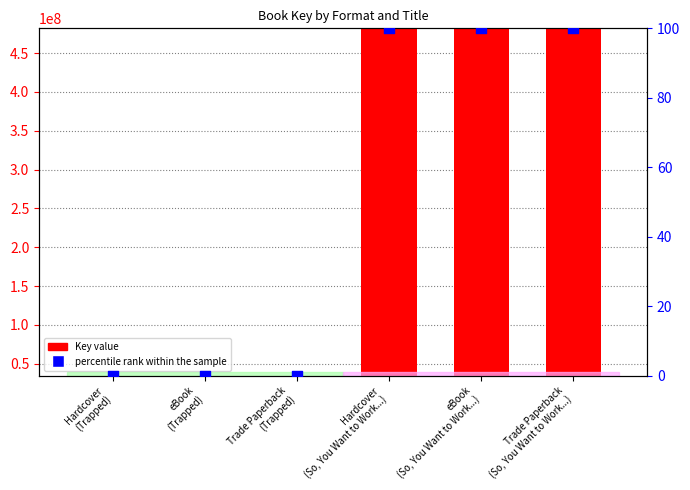

Is the value of percentile rank within the sample at eBook
(So, You Want to Work...) greater than the value of Key (value) at Hardcover
(Trapped)?

No